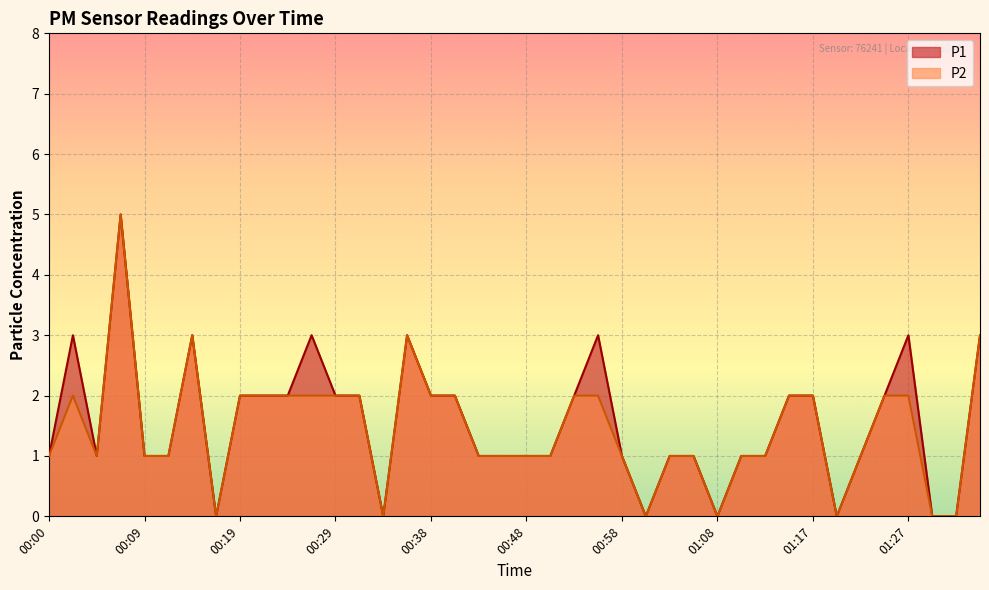

What is the value of the P1 point at the 16th from the left?

3